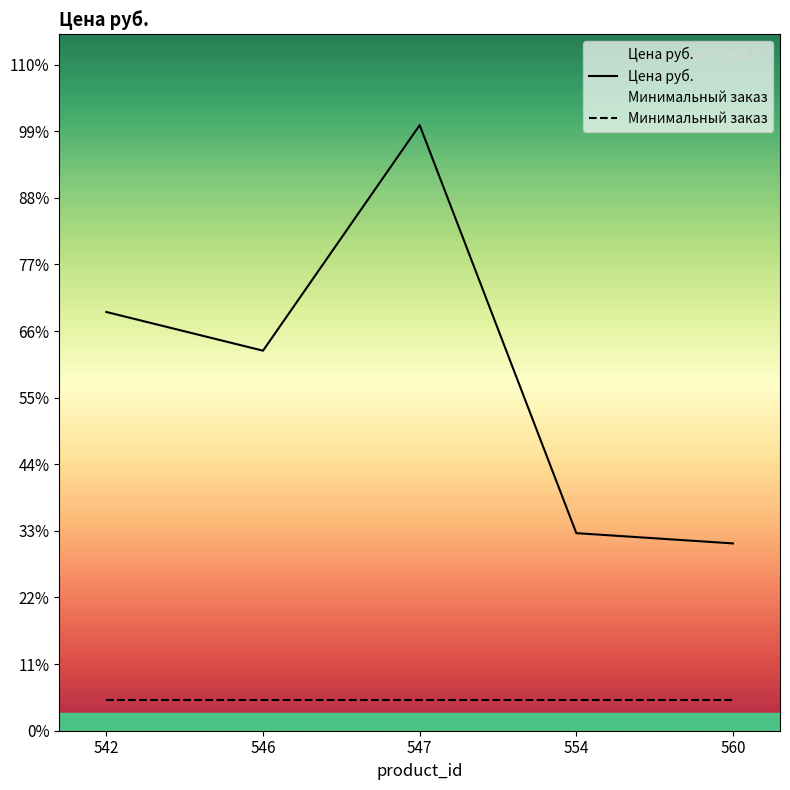

Rank the series by their maximum value, from highest to lowest.

Цена руб., Минимальный заказ